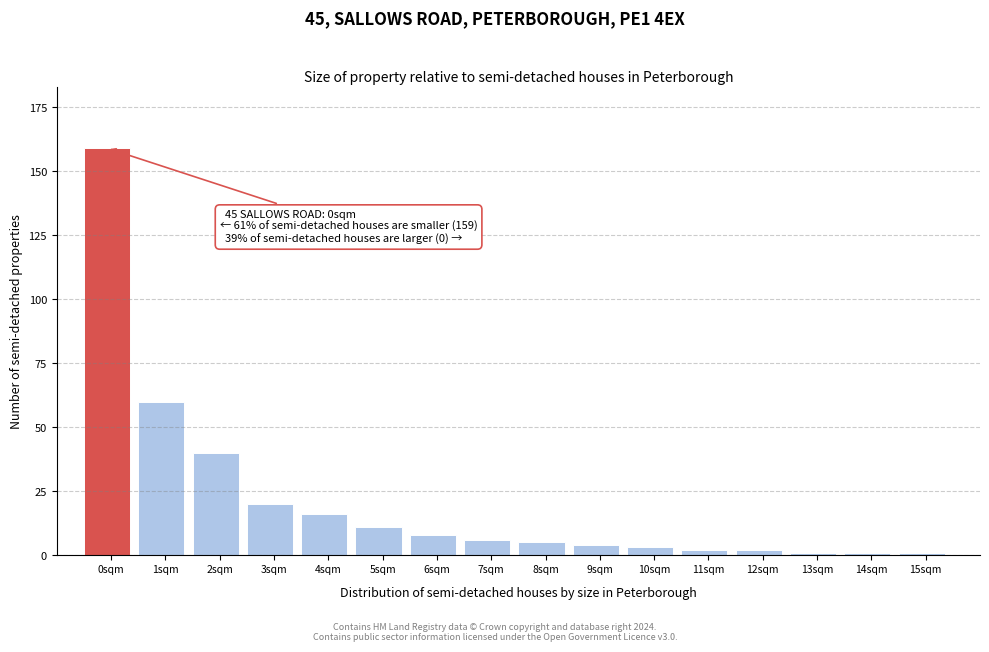

Reading left to right, extract all data points from this chart.

0sqm=159	1sqm=60	2sqm=40	3sqm=20	4sqm=16	5sqm=11	6sqm=8	7sqm=6	8sqm=5	9sqm=4	10sqm=3	11sqm=2	12sqm=2	13sqm=1	14sqm=1	15sqm=1